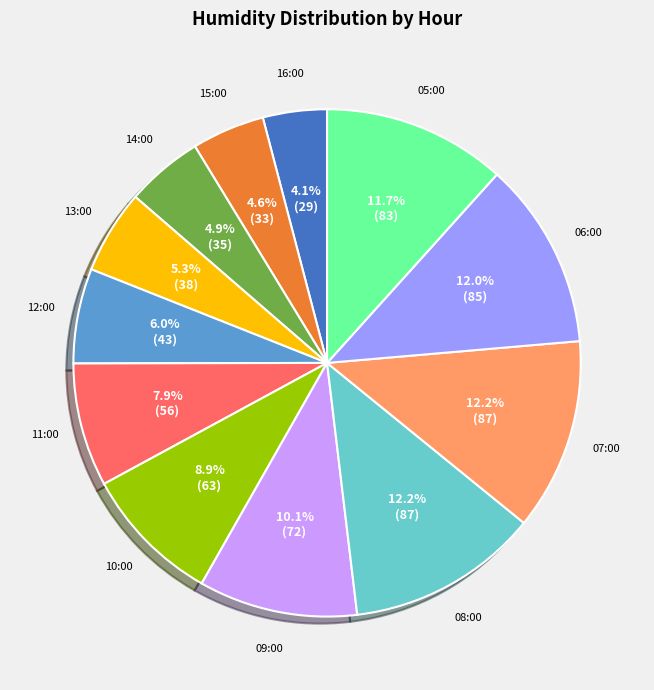

Is there a majority slice in this chart?

No